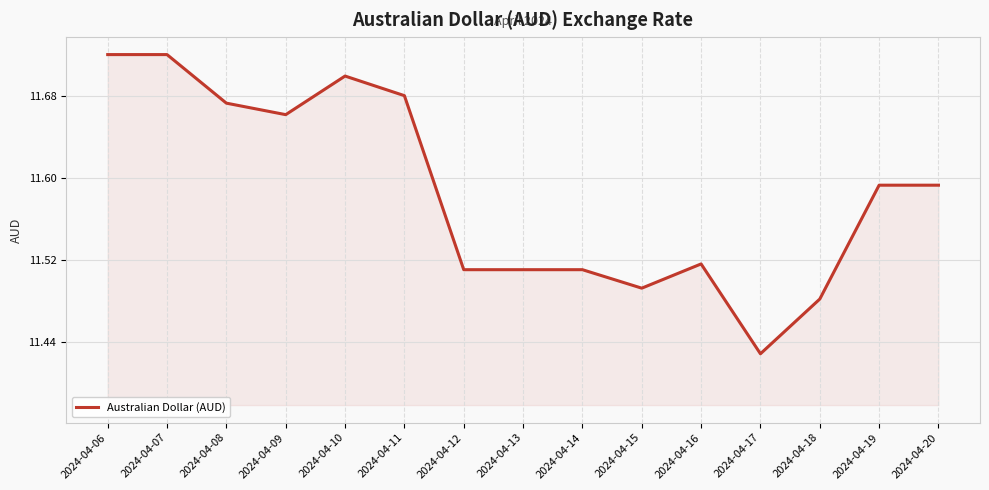

Which label corresponds to the smallest value in the chart?

2024-04-17